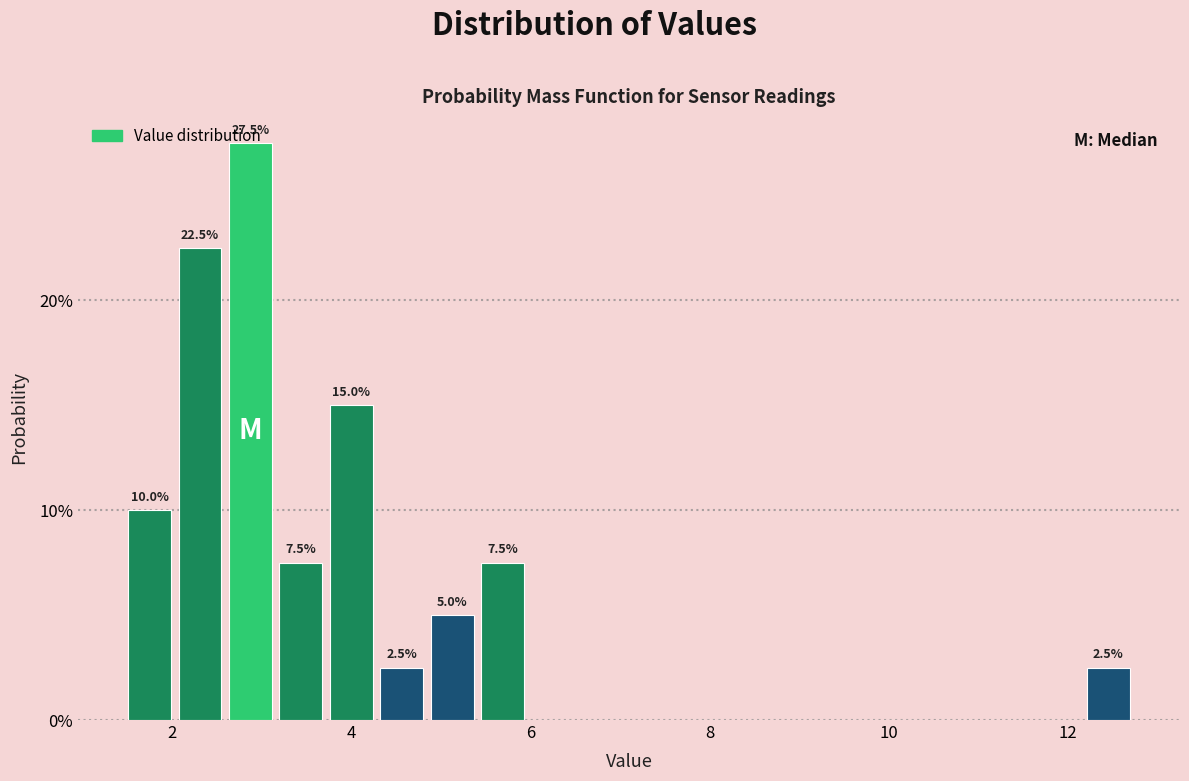

Read against the x-axis, roughly where is the centre of the tallest bar?

2.8